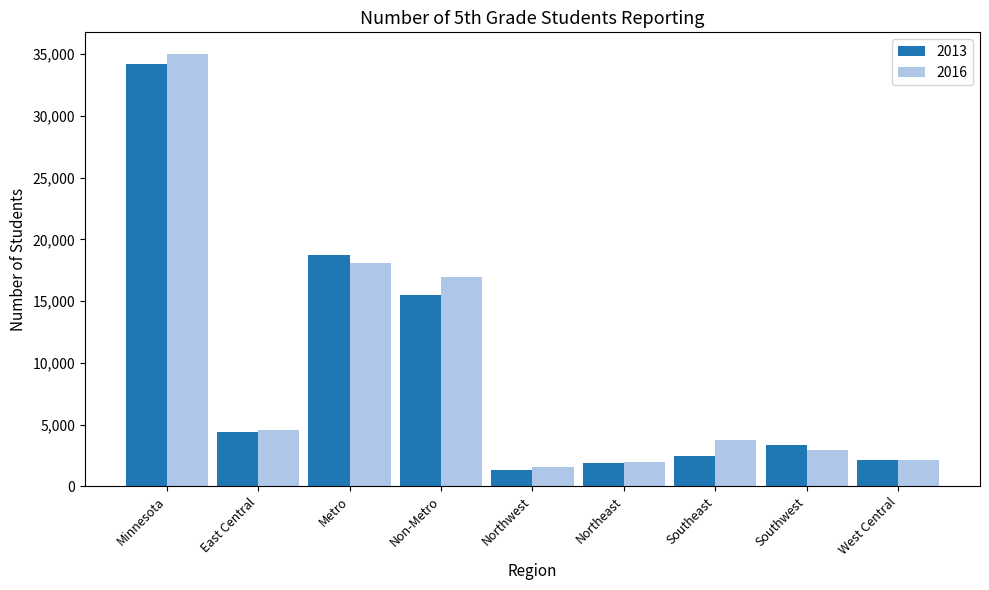

What is the difference between the maximum and minimum values in the 2013 series?

32838